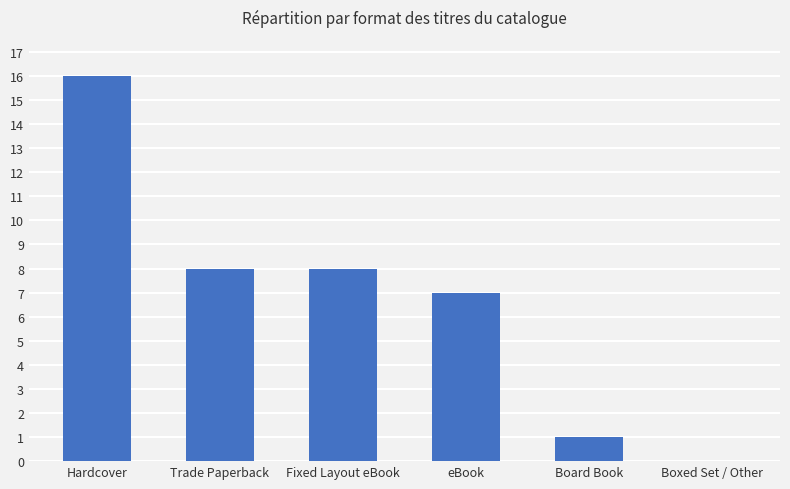

Which category has the highest value across all series?

Hardcover